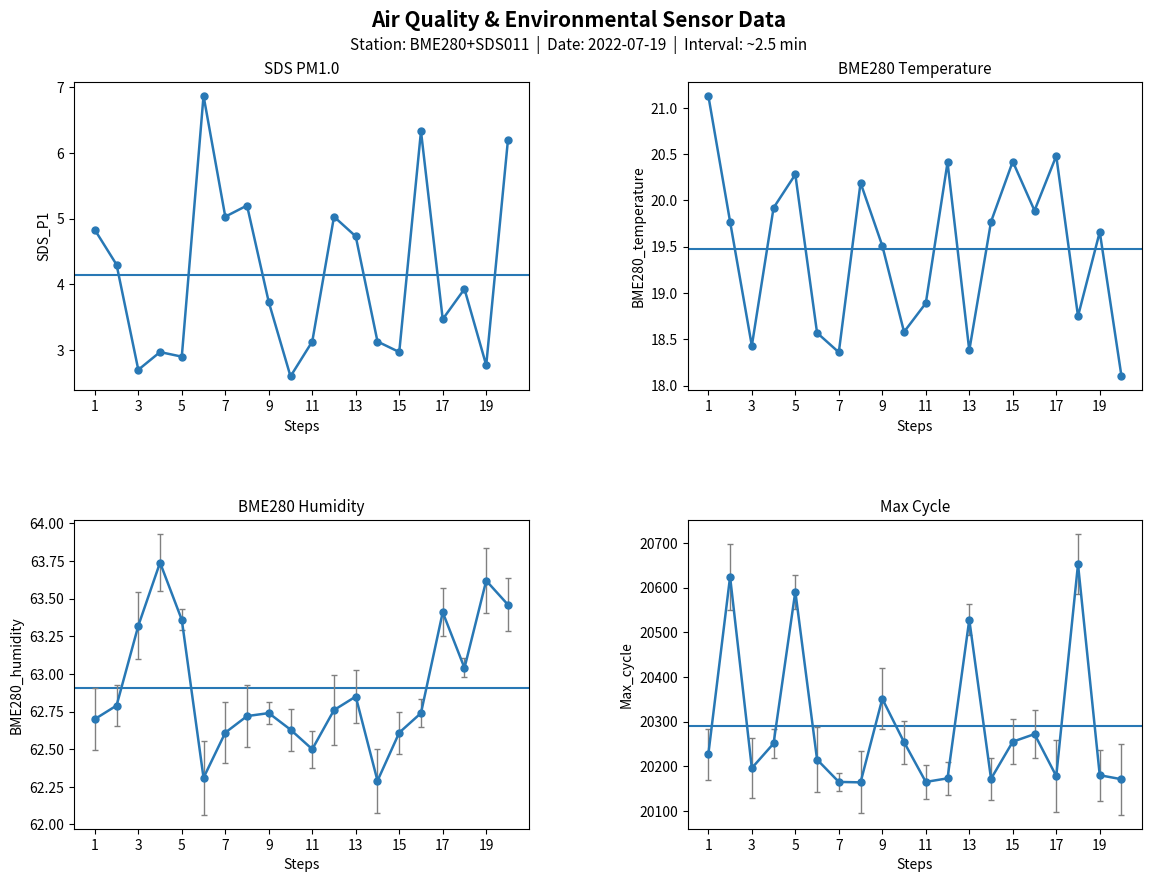

In SDS_P1, how many points are lower than both neighbors (excluding endpoints)?

7